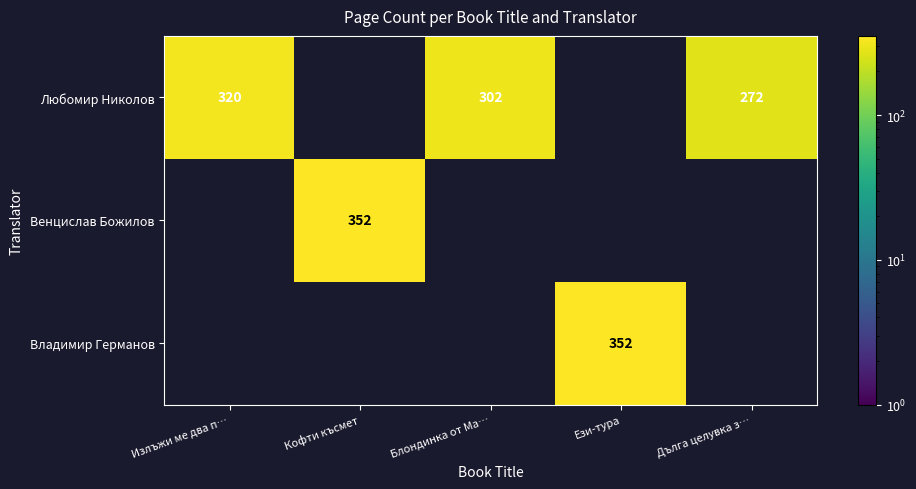

True or false: Венцислав Божилов has a value of 352 at Кофти късмет.

True